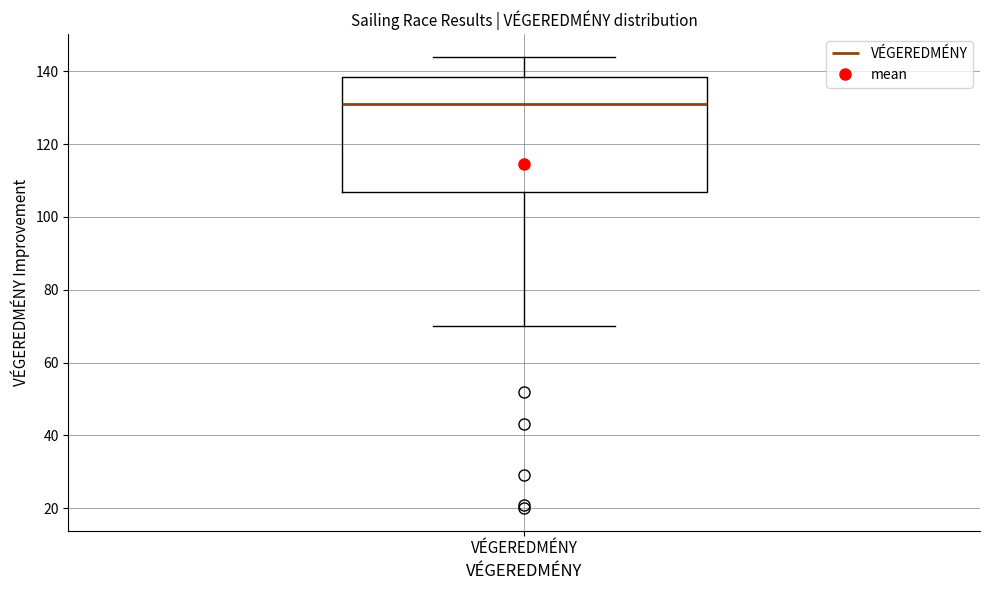

Where is the upper edge of the box for VÉGEREDMÉNY on the y-axis? The values are not printed on the chart, so give them approximately, as read against the axis.

138